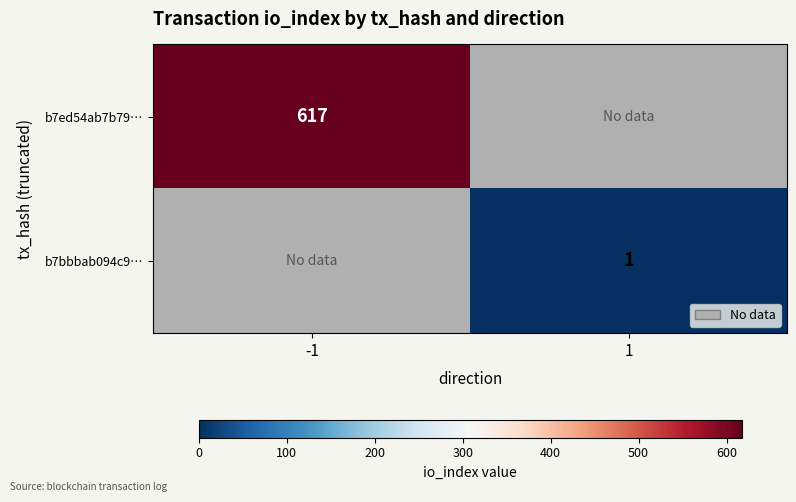

True or false: b7bbbab094c9… has a value of 1 at 1.

True